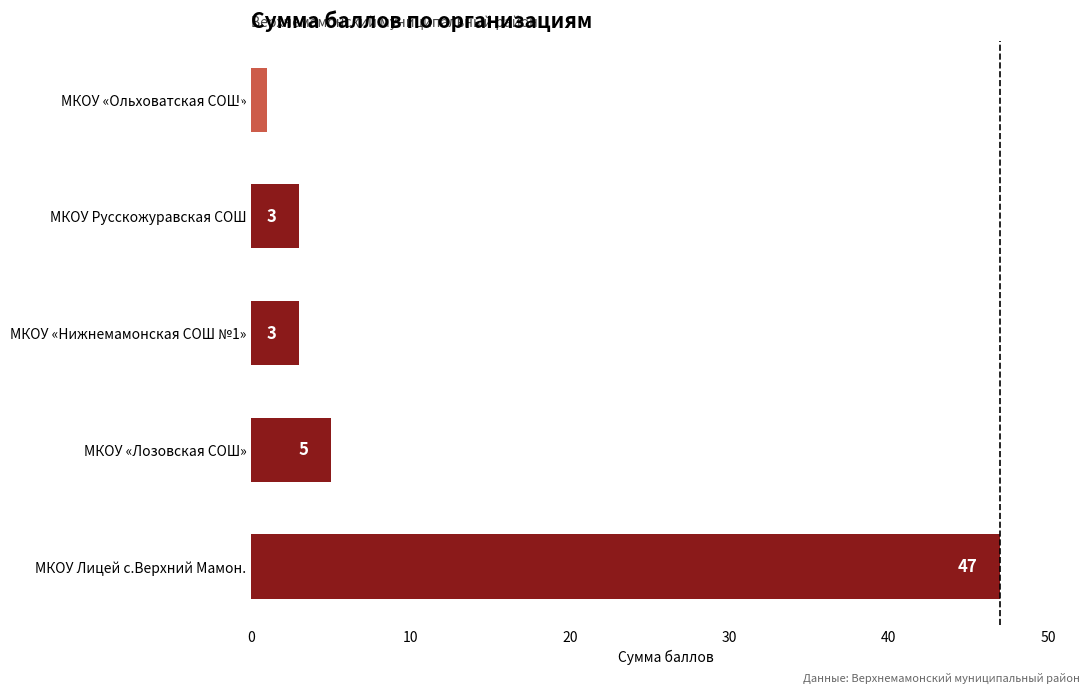

What is the difference between the second highest and minimum values?

4